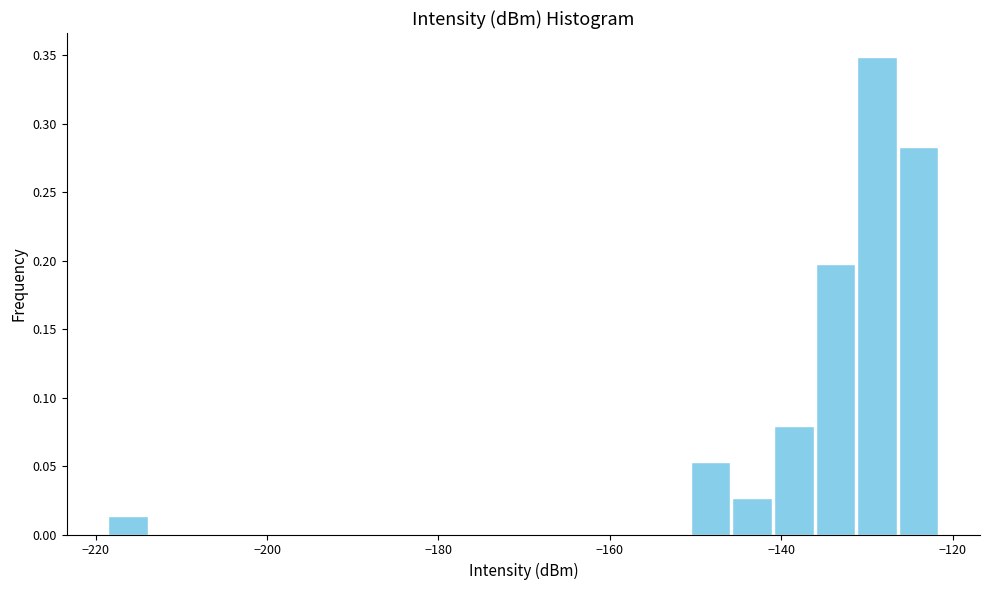

Around what value on the x-axis is the tallest bar? Give the approximate position of its centre, as read against the axis.

-128